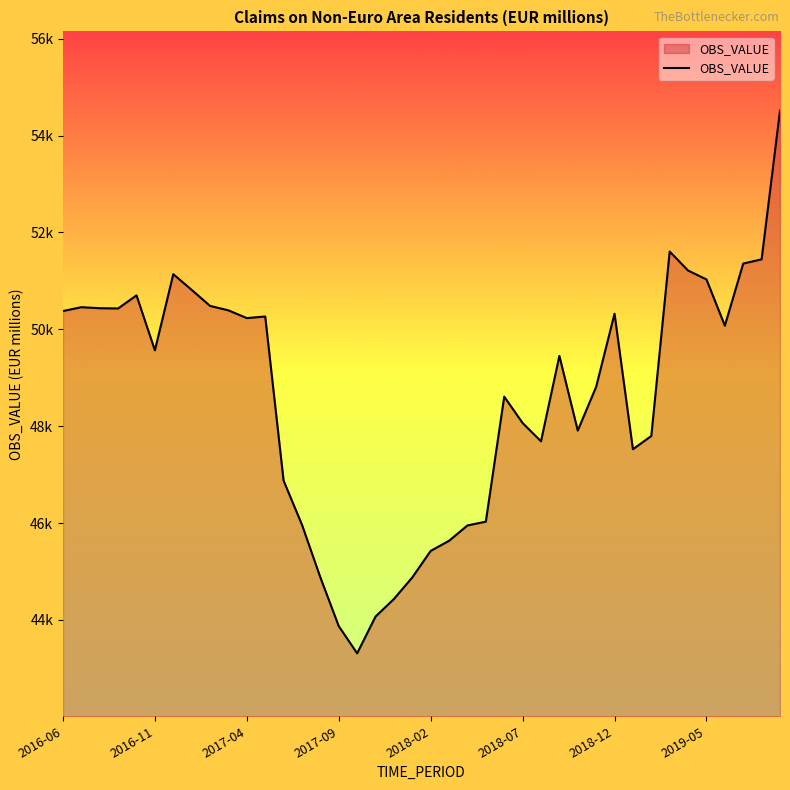

Does the chart display data point markers on the line(s)?

No